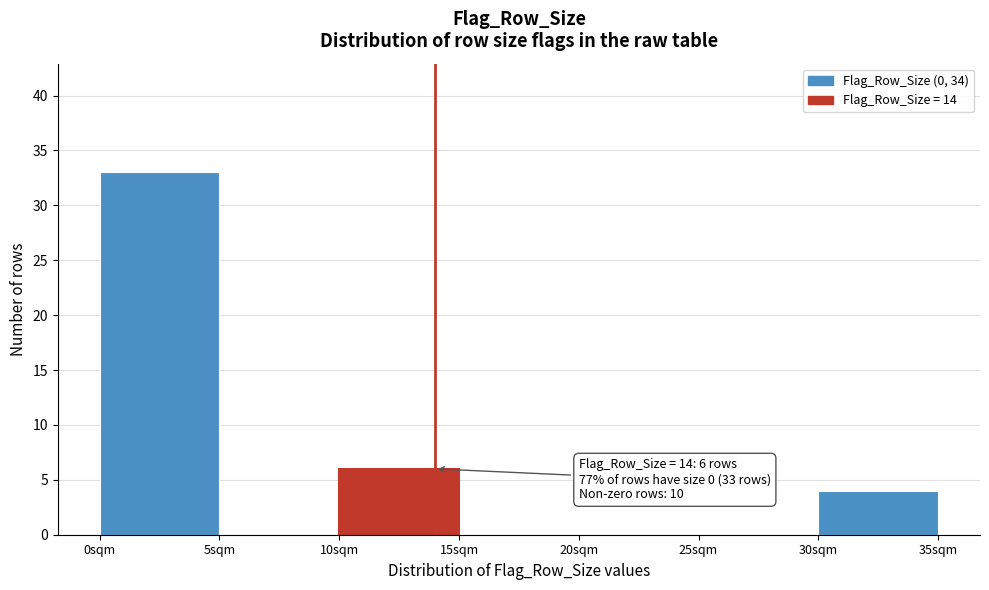

Which range on the x-axis has the tallest bar?

0 to 5